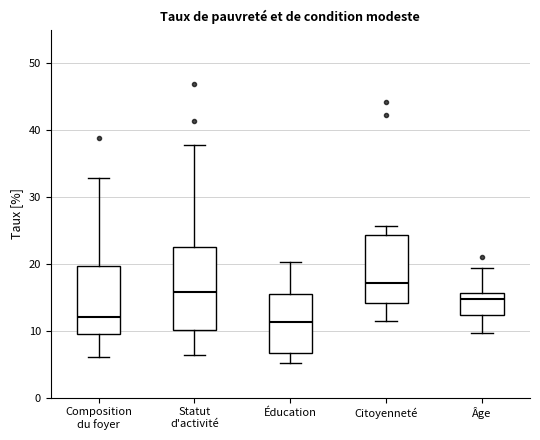

Where is the upper edge of the box for Âge on the y-axis? The values are not printed on the chart, so give them approximately, as read against the axis.

16